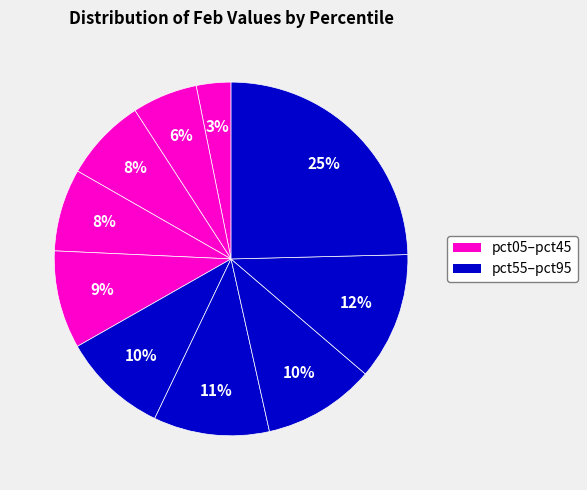

How many slices are in this pie chart?

10